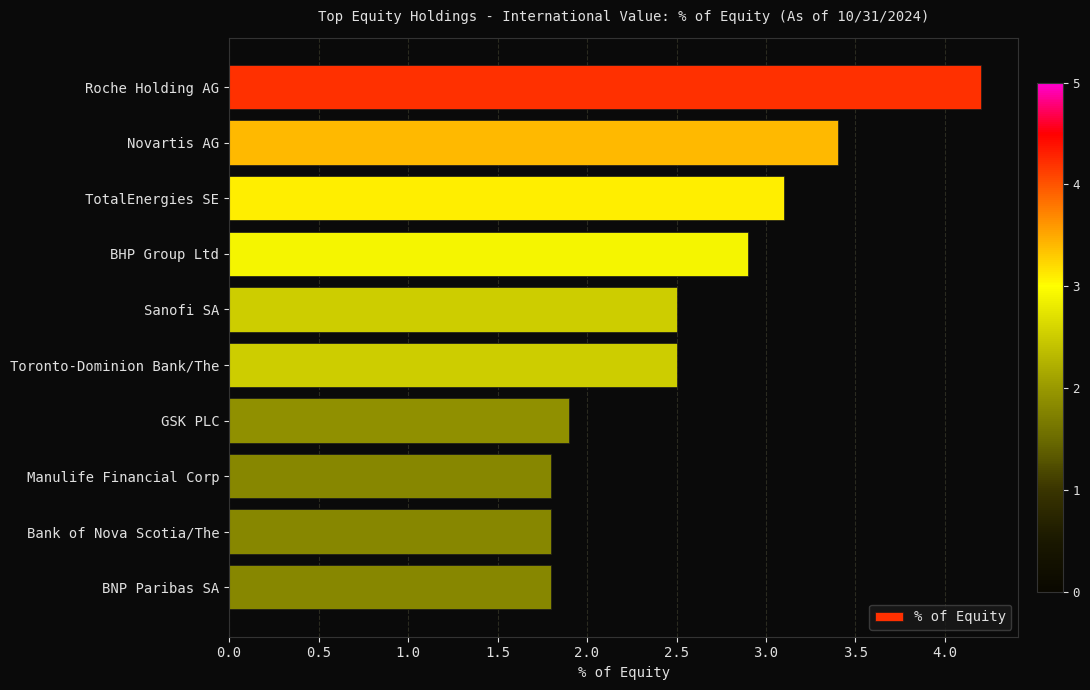

What is the value of the 7th bar from the top?

1.9